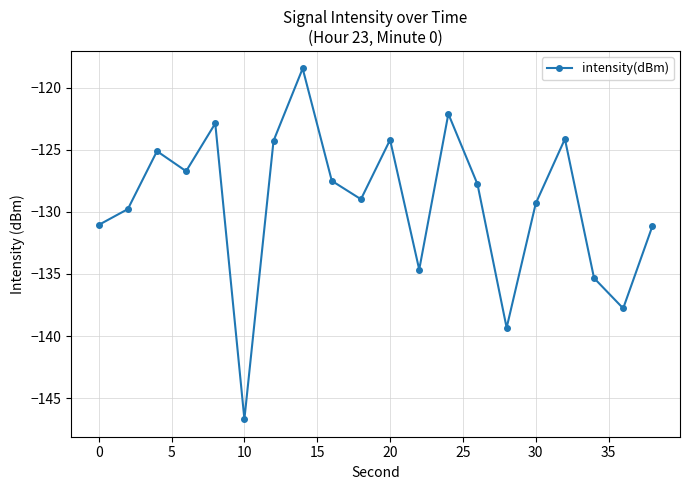

What is the sum of all values?

-2587.2